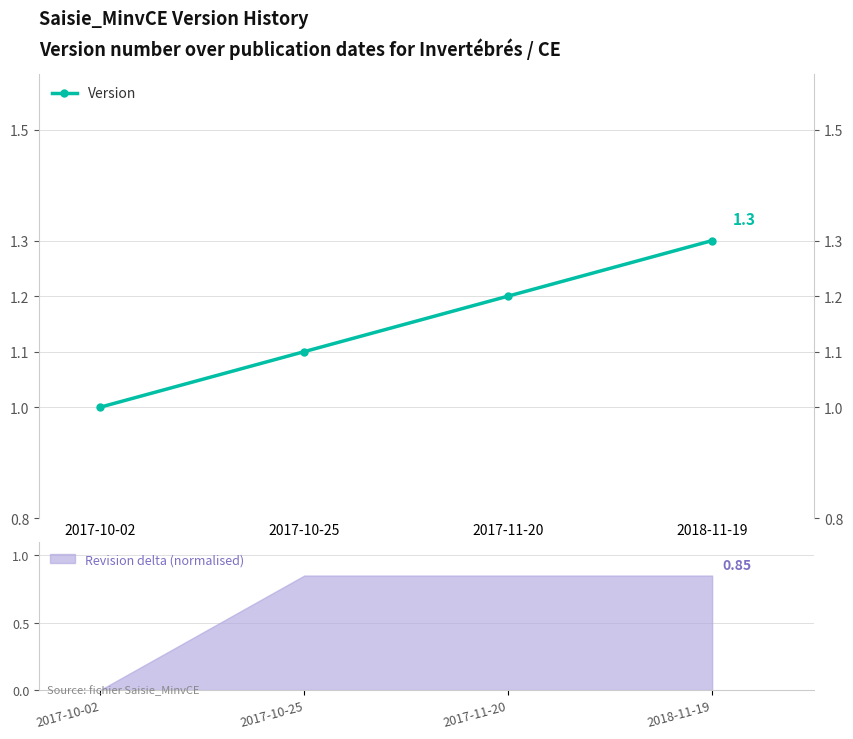

Is it true that the value at 2017-11-20 is 1.2?

True